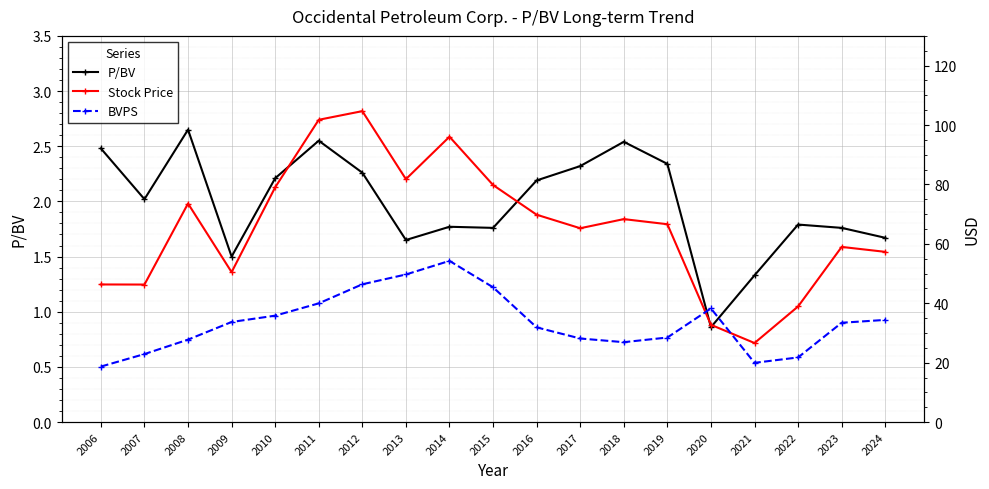

List the series in order of their overall mean, lowest first.

P/BV, BVPS, Stock Price